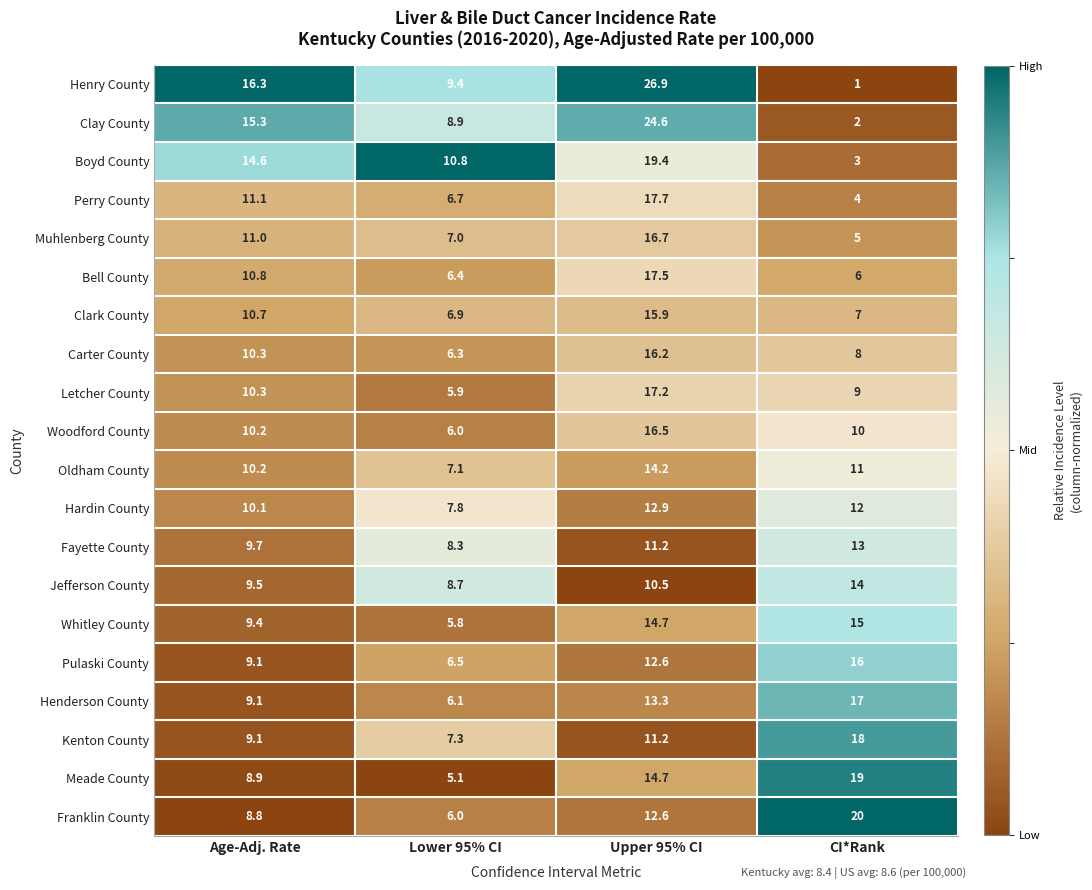

What is the difference between the highest and lowest values at Upper 95% CI?

16.4